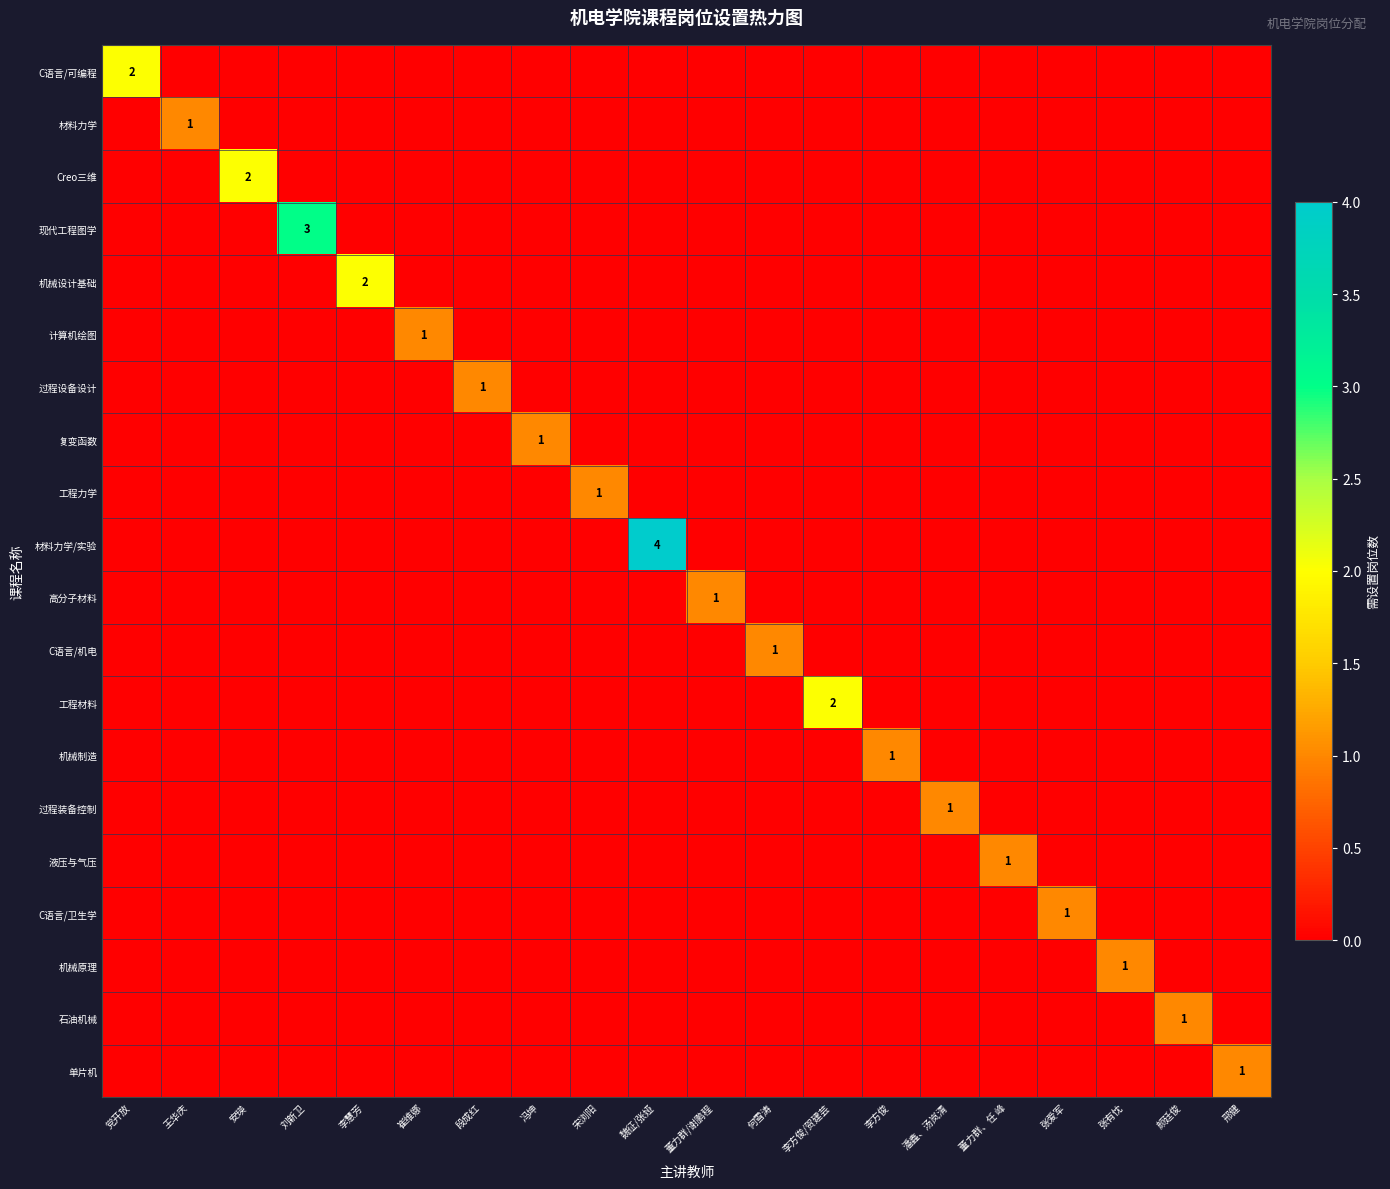

True or false: 机械制造 has a value of 1 at 李方俊.

True